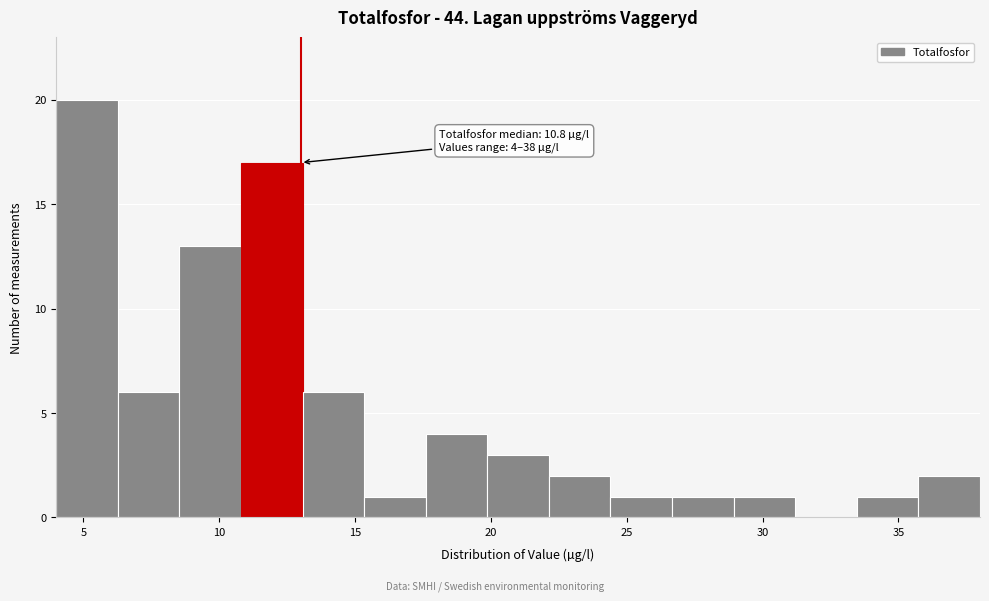

Over which range of the x-axis is the bar tallest?

4.0 to 6.5